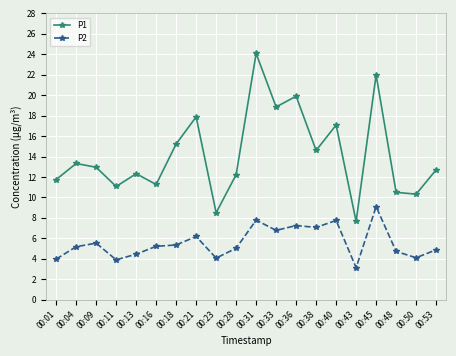

What is the sum of all P2 values?

111.4